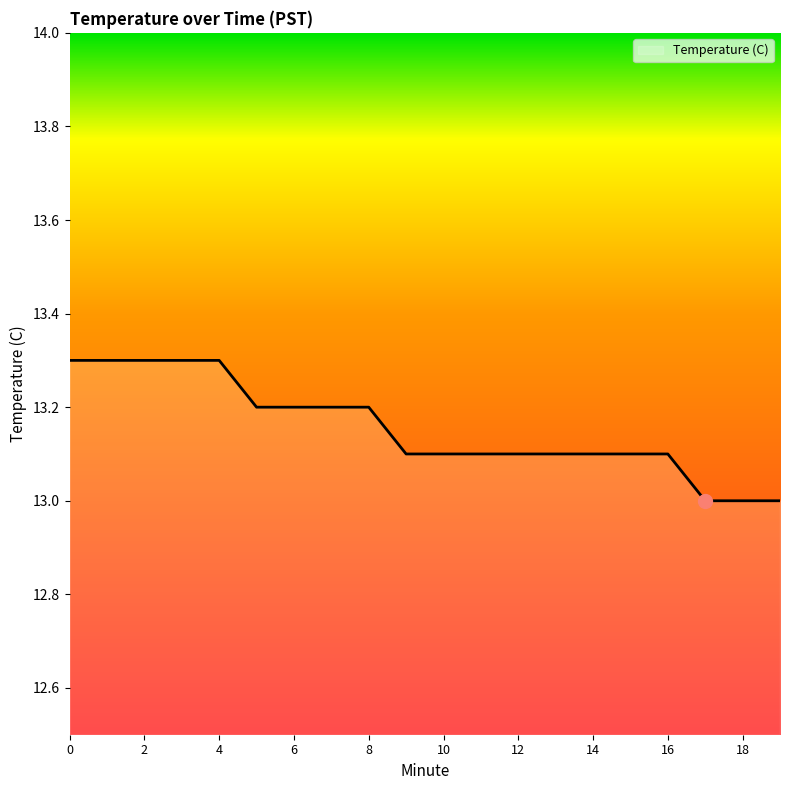

Reading right to left, list all the values displayed in this chart.

13.0	13.0	13.0	13.1	13.1	13.1	13.1	13.1	13.1	13.1	13.1	13.2	13.2	13.2	13.2	13.3	13.3	13.3	13.3	13.3